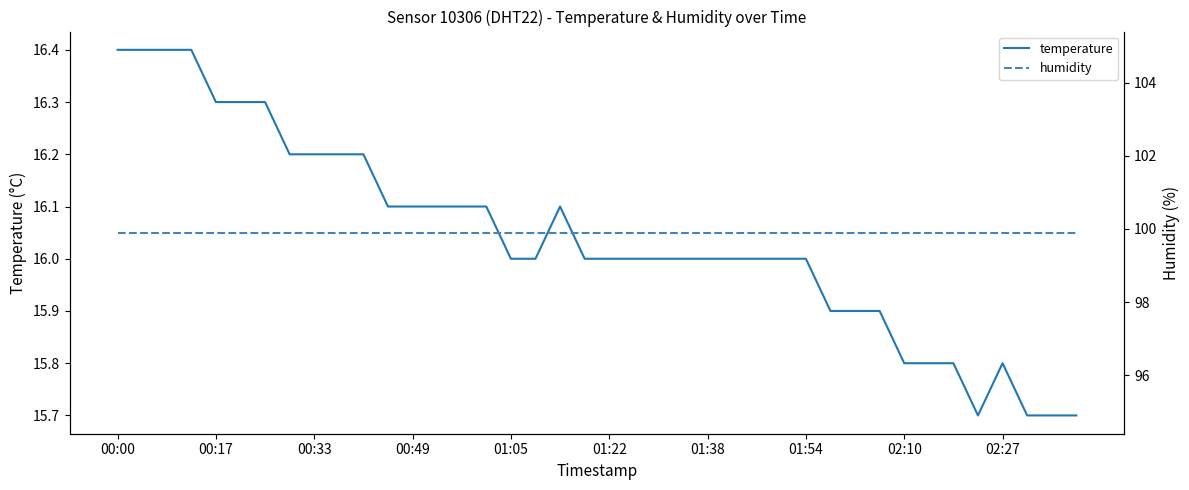

What is the sum of all humidity values?

3996.0